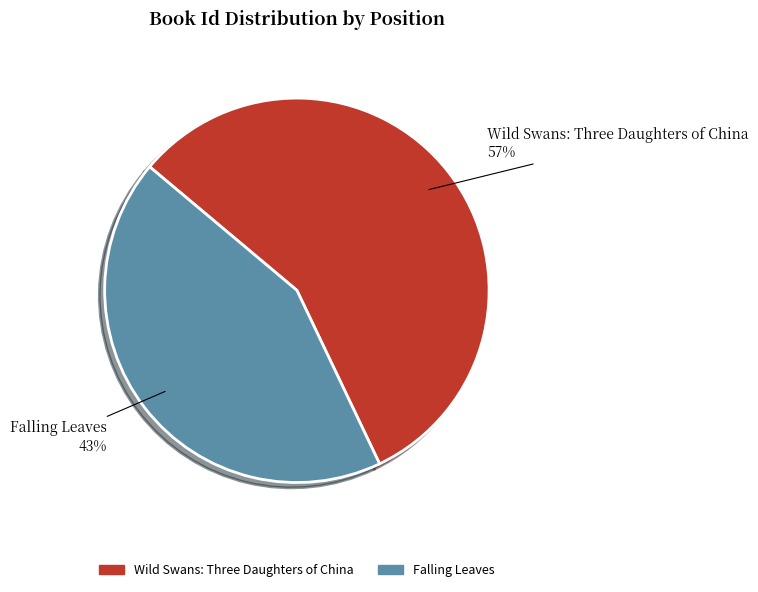

Between Falling Leaves and Wild Swans: Three Daughters of China, which is larger?

Wild Swans: Three Daughters of China